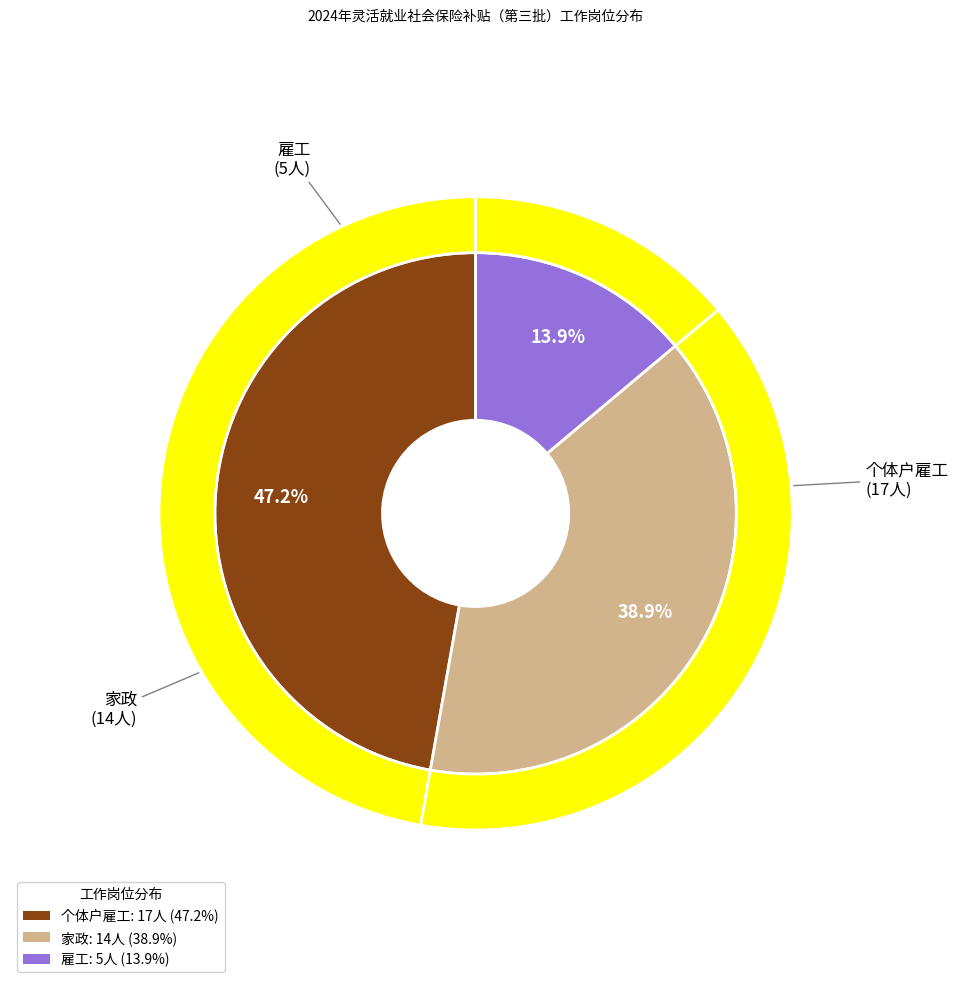

Does any single category account for the majority?

No